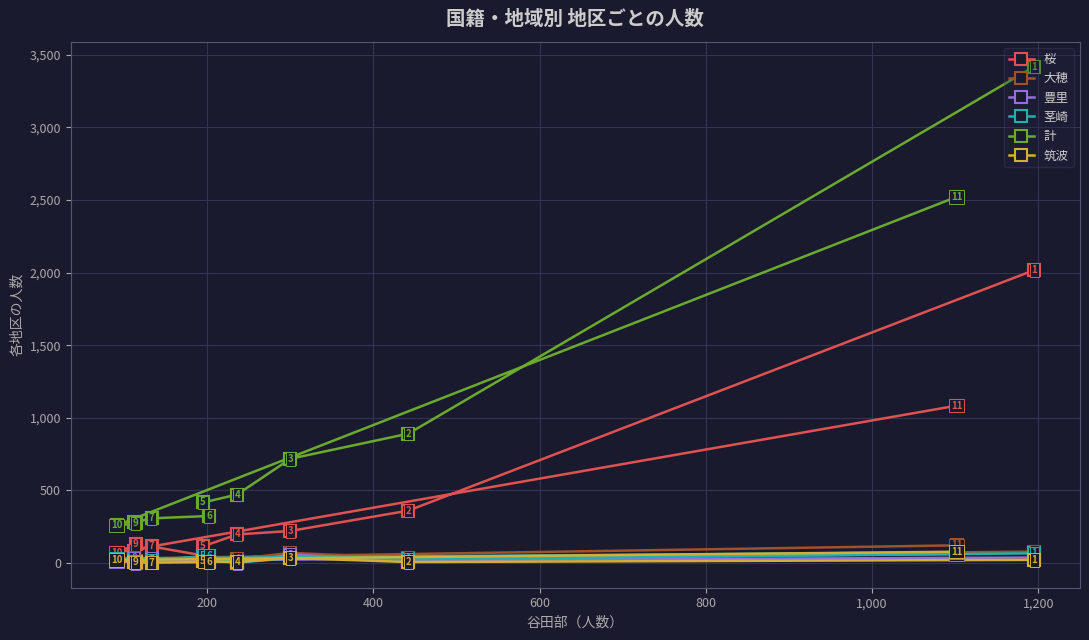

What is the value of the 桜 point at the 5th from the left?

115